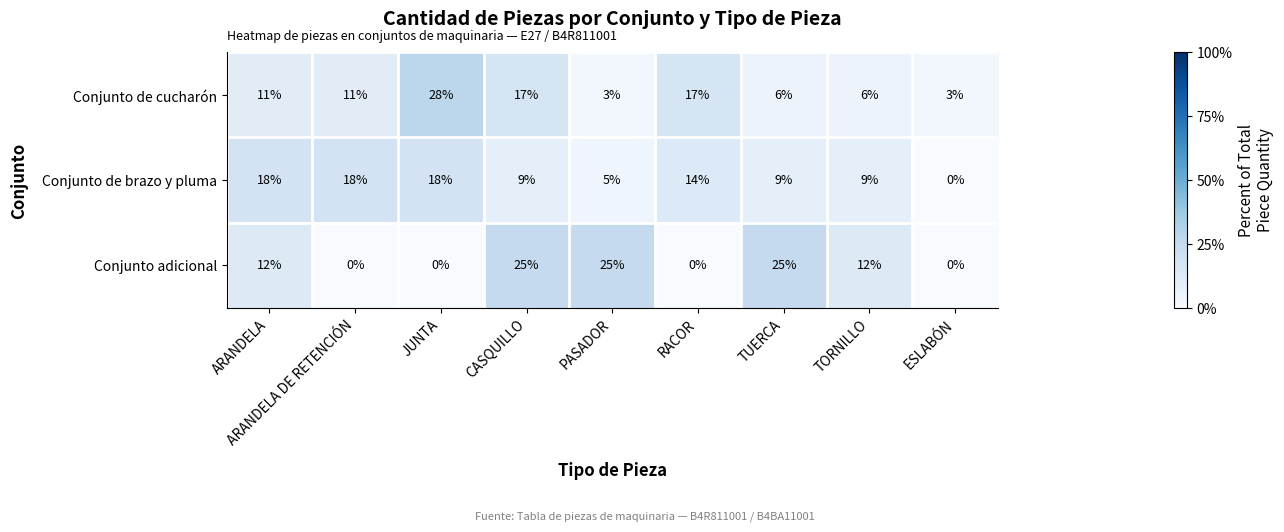

What is the greatest value displayed?

28